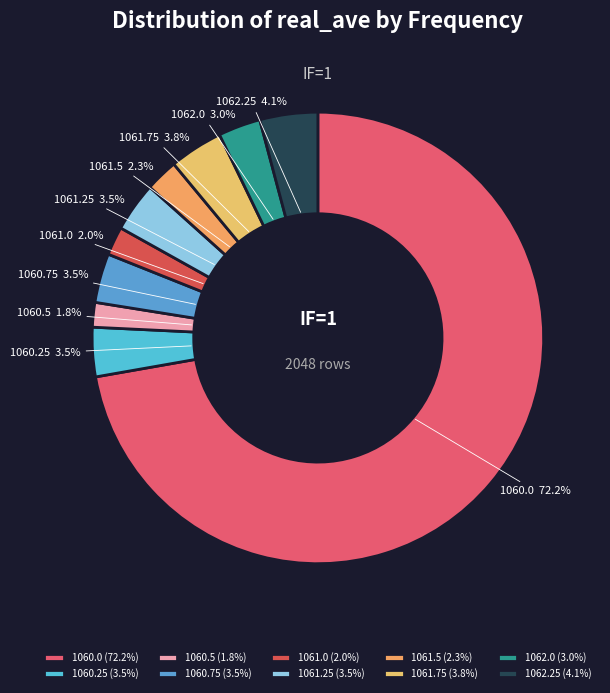

Which slice represents more than half of the pie?

1060.0